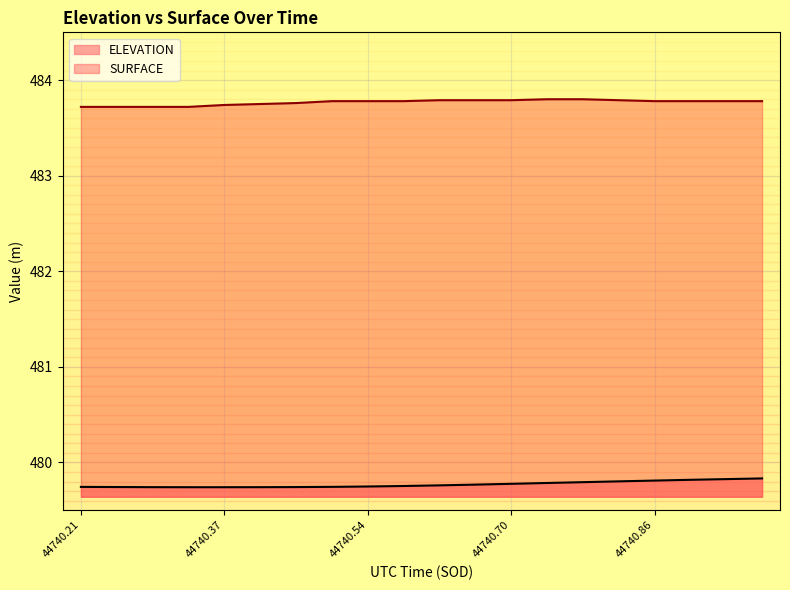

Rank the series at 44740.54 from highest to lowest value.

SURFACE, ELEVATION